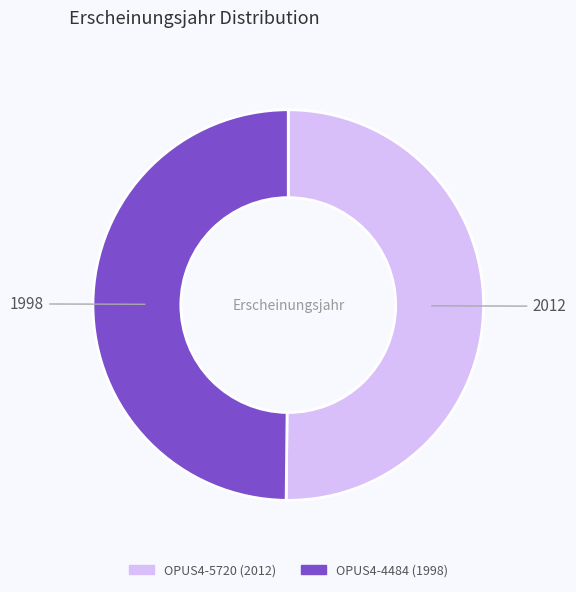

Do OPUS4-4484 and OPUS4-5720 together represent more than half of the pie?

Yes